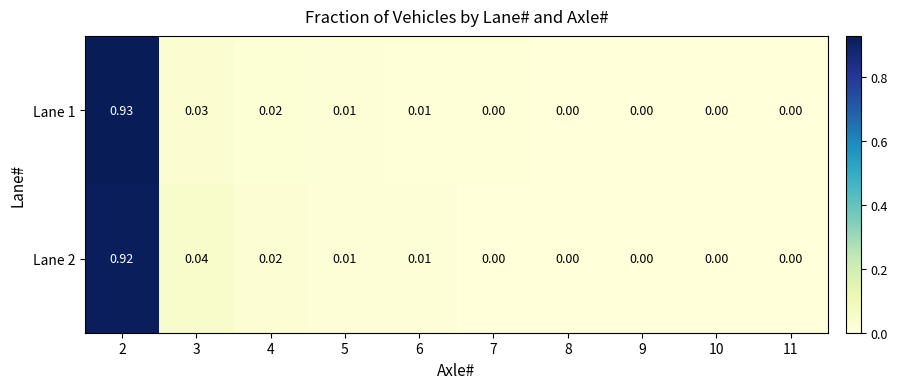

Is the value of Lane 2 at 10 greater than the value of Lane 1 at 5?

No